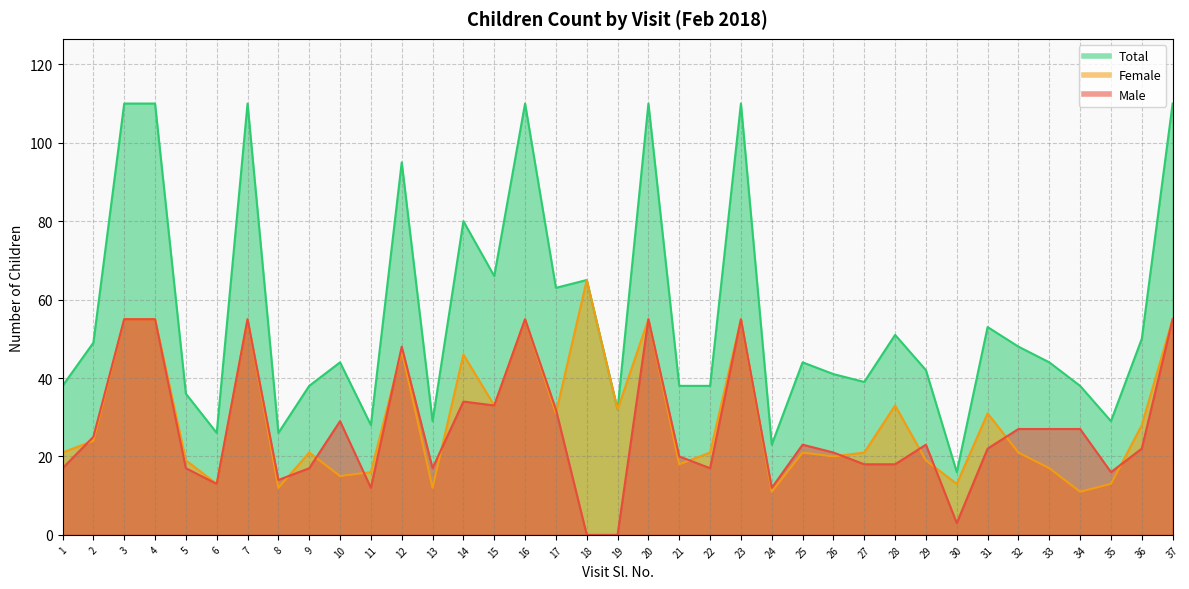

In Total, how many points are higher than both neighbors (excluding endpoints)?

11